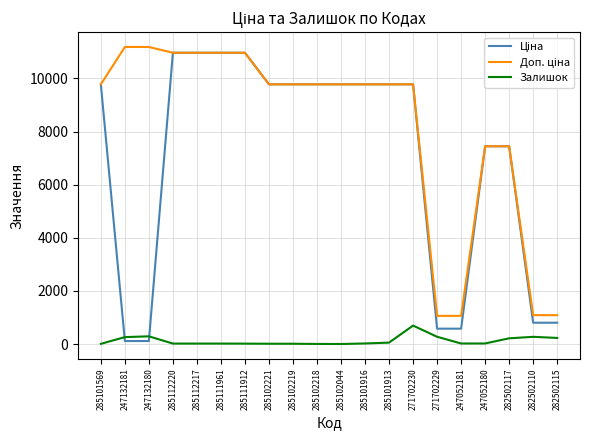

How many distinct data groups are displayed?

3